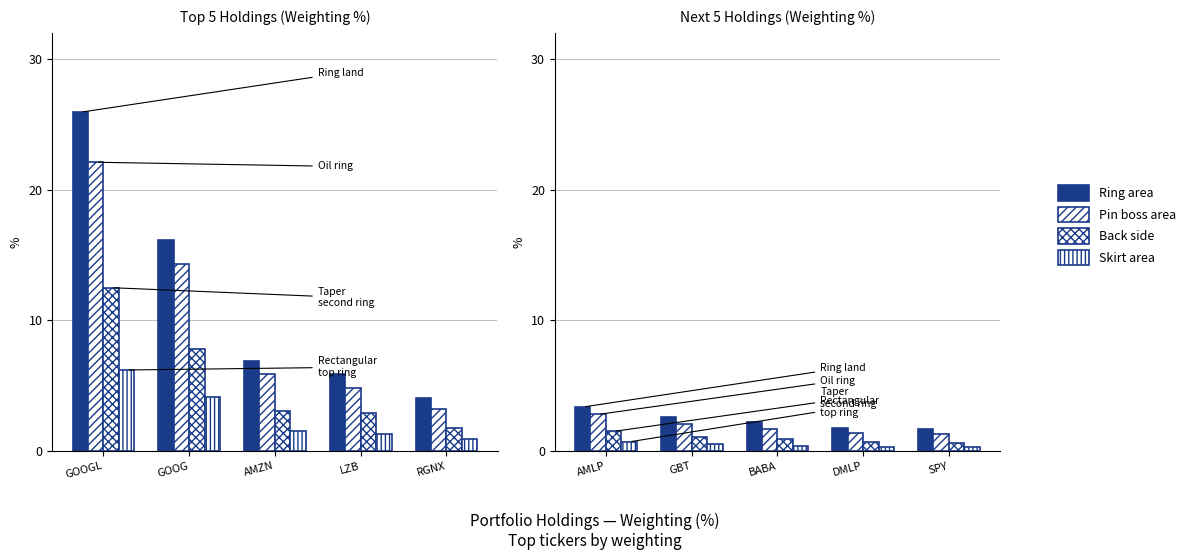

At BABA, list the series in order from smallest to largest.

Skirt area, Back side, Pin boss area, Ring area